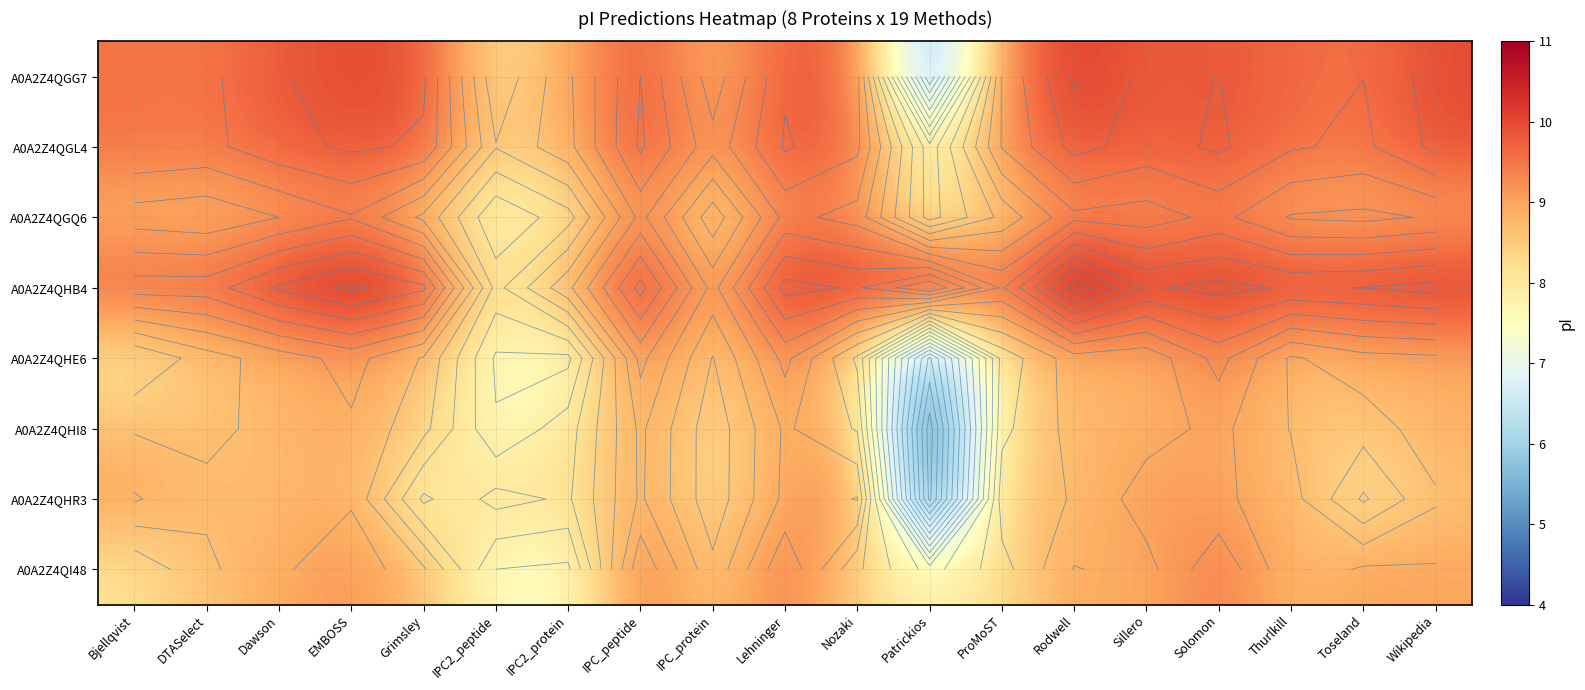

What is the maximum value for A0A2Z4QGG7?

10.2